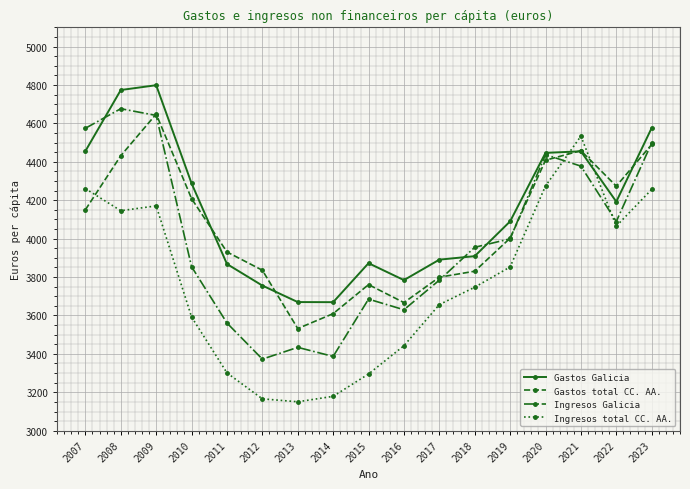

How many intersections are there between Ingresos total CC. AA. and Gastos Galicia?

2